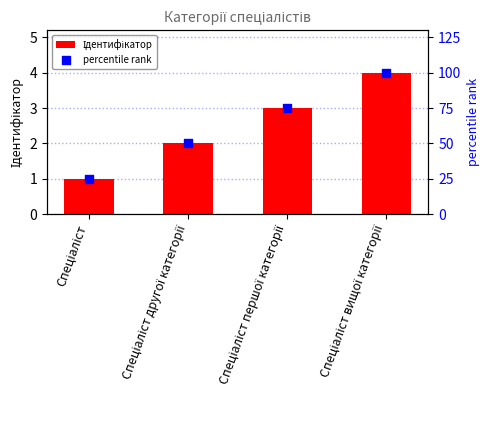

What is the total value across all series at Спеціаліст?

26